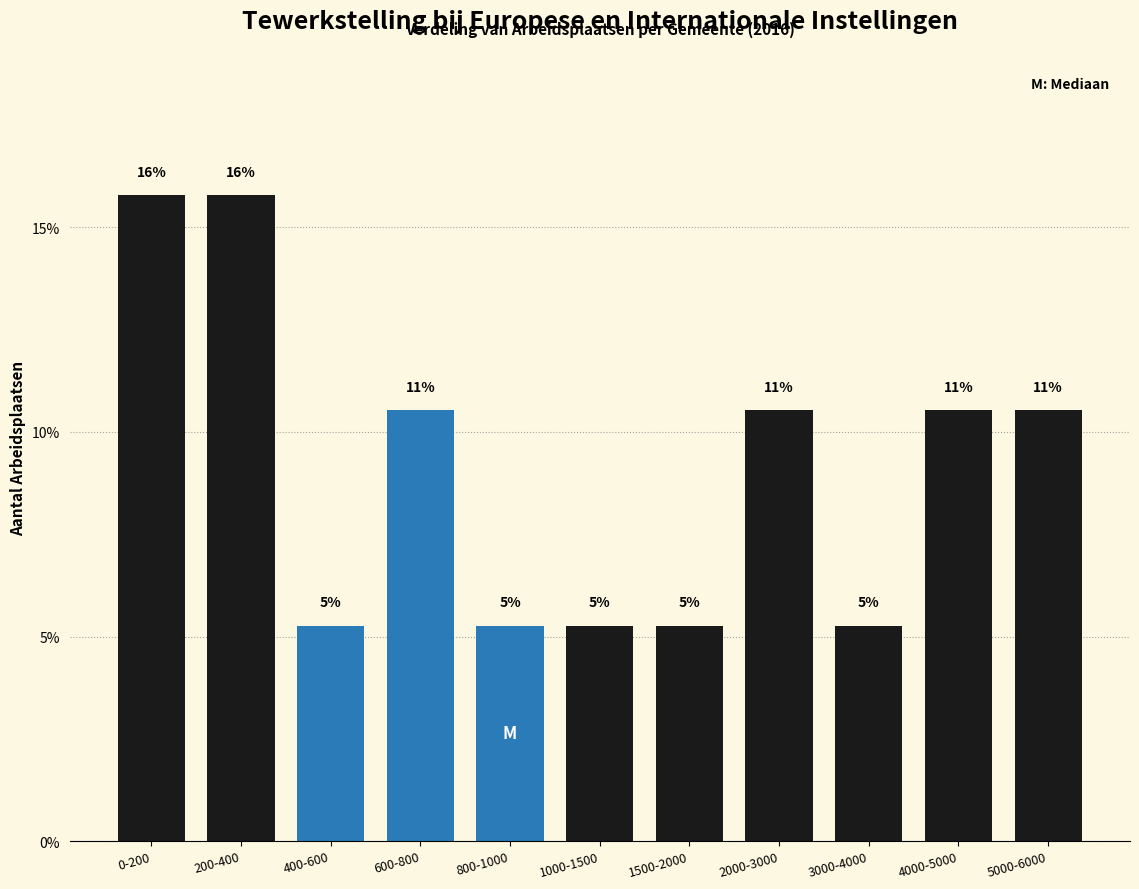

Are the bars horizontal?

No